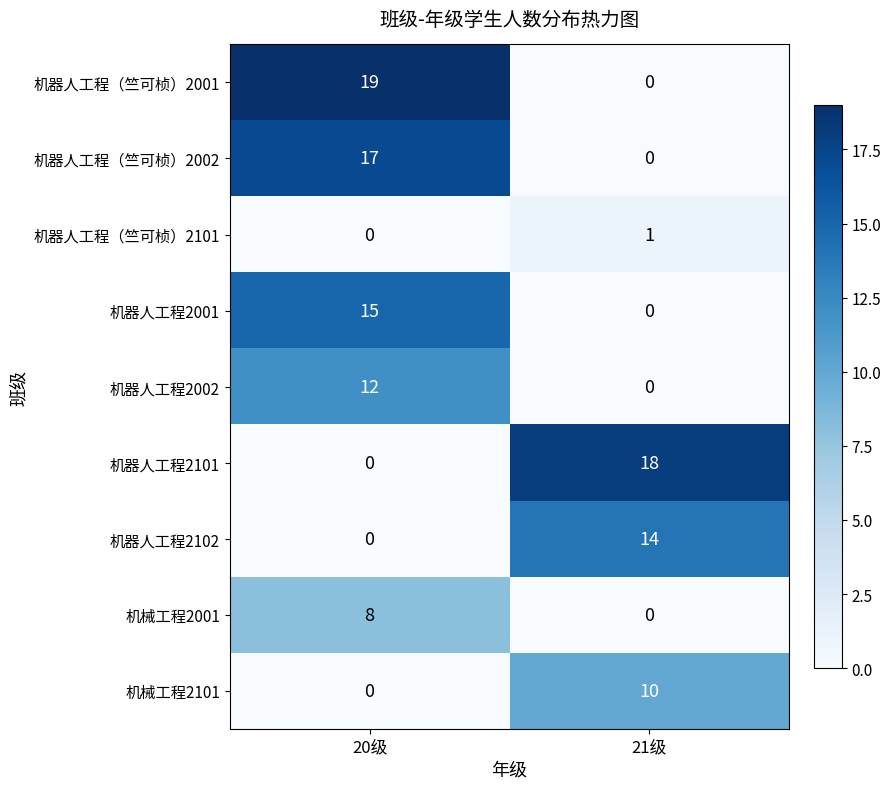

Is it true that 机器人工程2001 equals 0 at 21级?

True